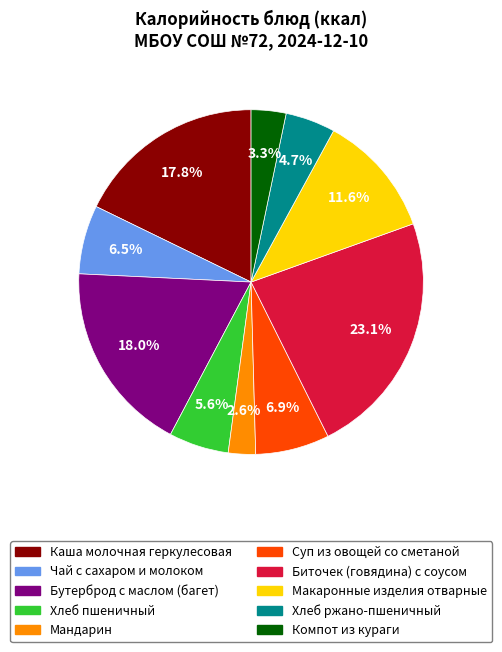

Does Суп из овощей со сметаной represent more than half of the total?

No